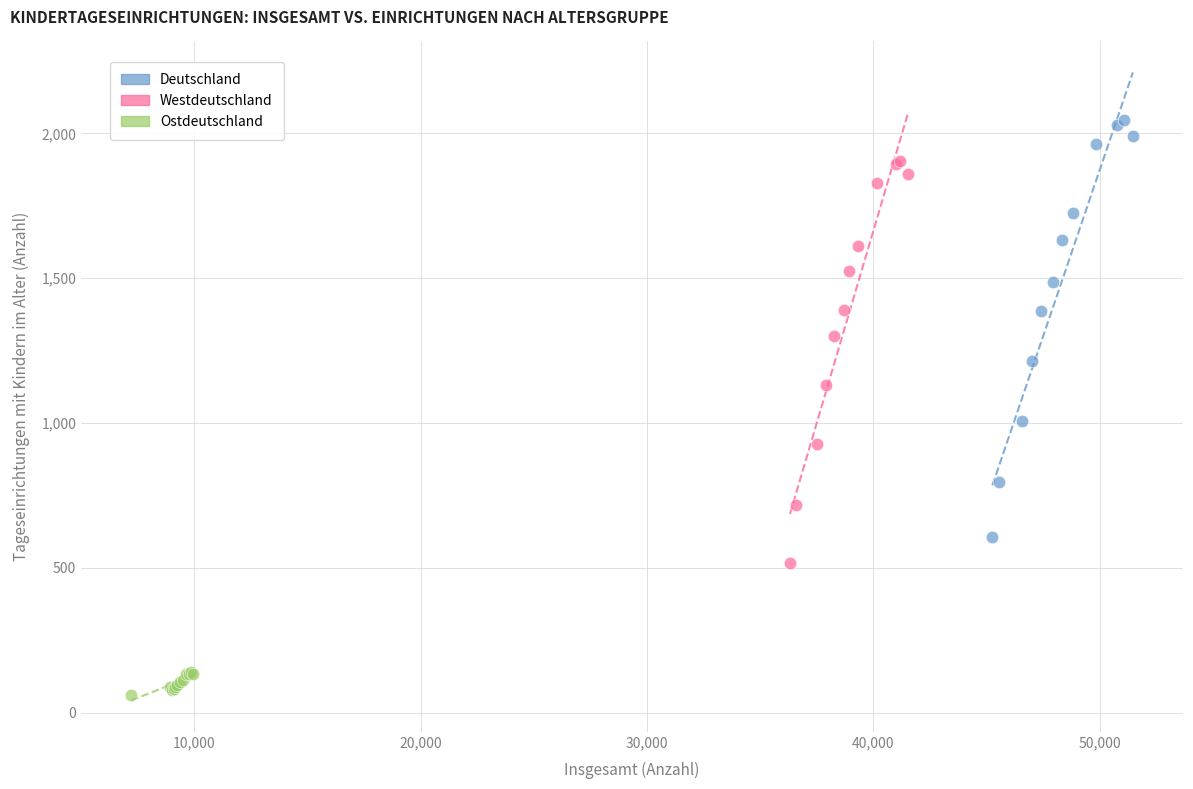

Which series has the largest Y range (max minus min)?

Deutschland